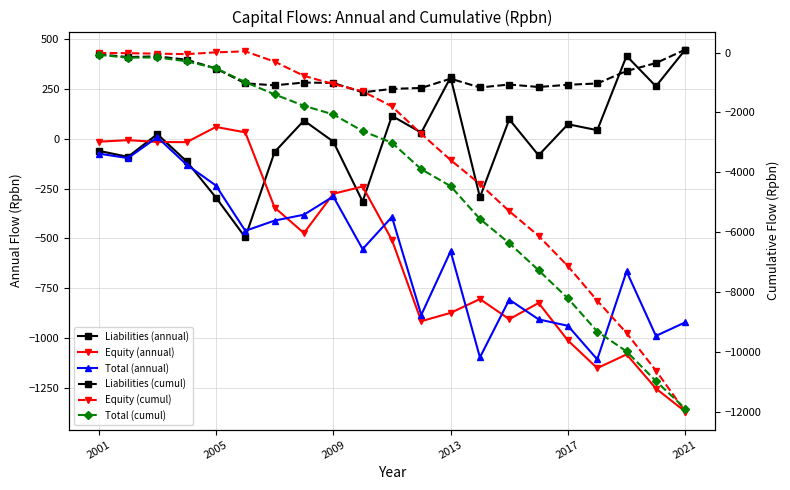

Read the Liabilities (cumul) value at 14.

-1067.3